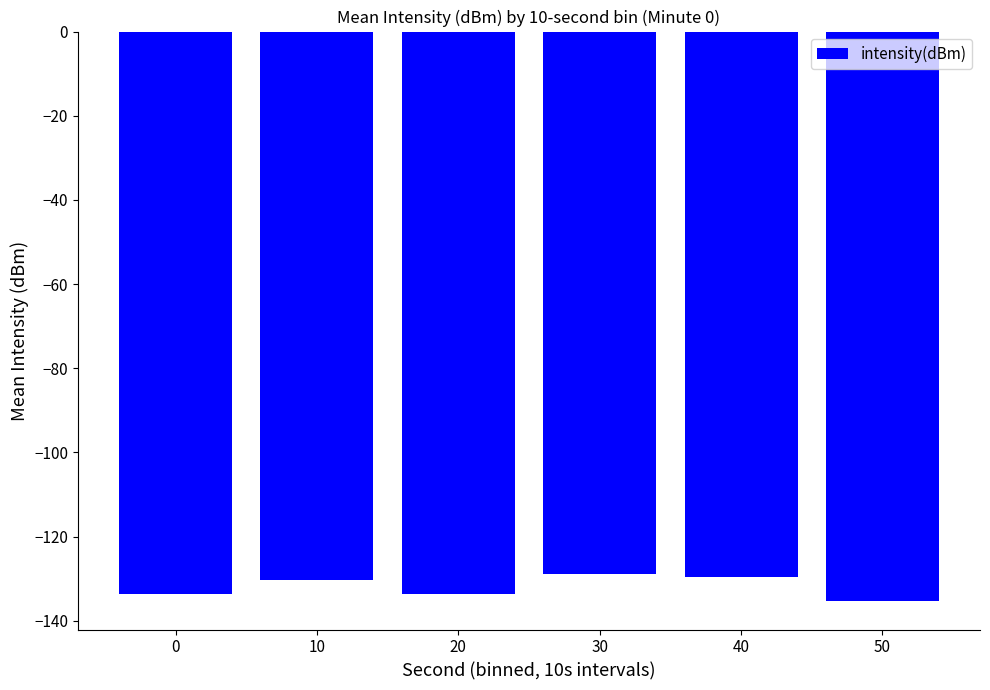

True or false: the data shows -65.3 at 30.

False